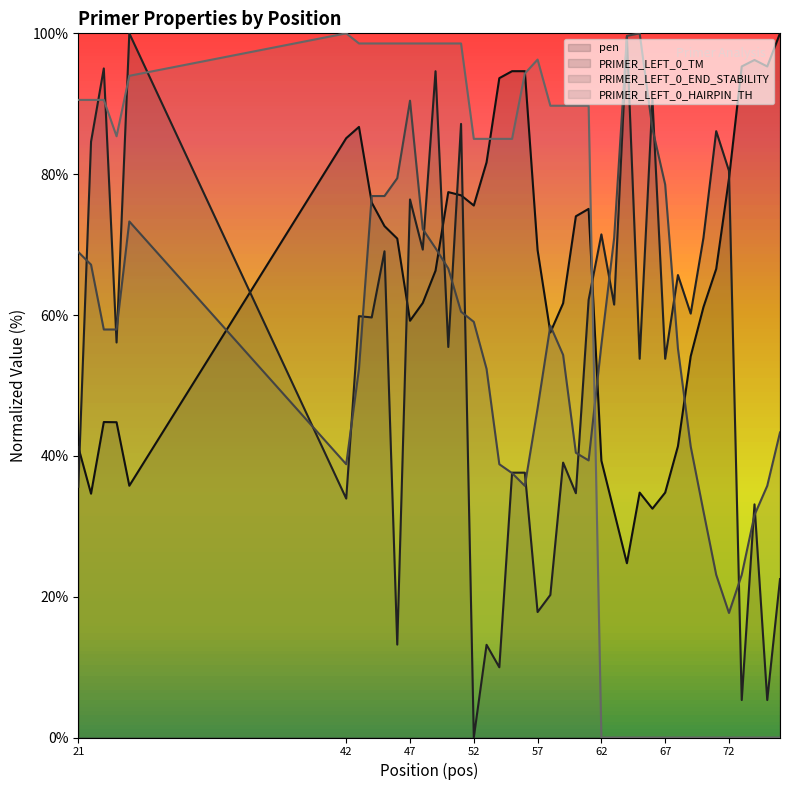

In PRIMER_LEFT_0_HAIRPIN_TH, how many points are higher than both neighbors (excluding endpoints)?

2